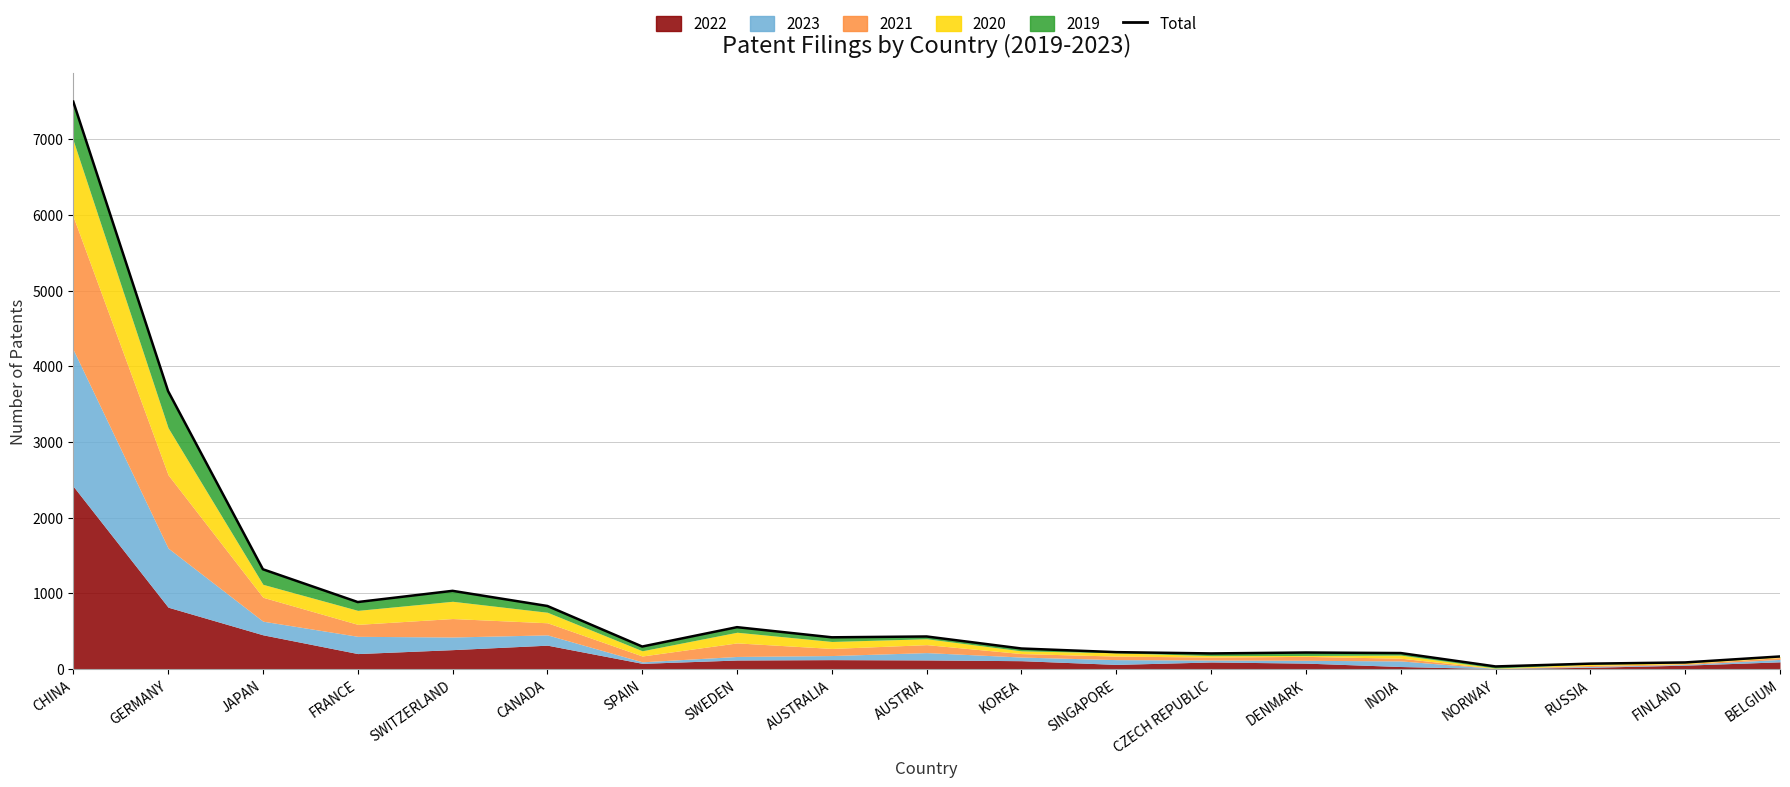

What is the average value?

969